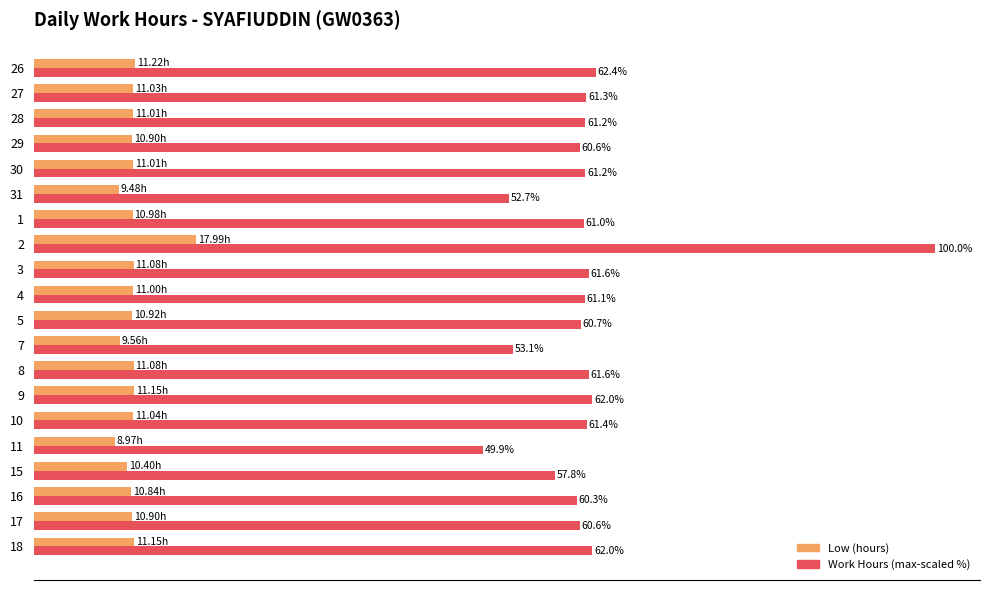

List the series in order of their peak value, lowest first.

Low (hours), Work Hours (max-scaled %)